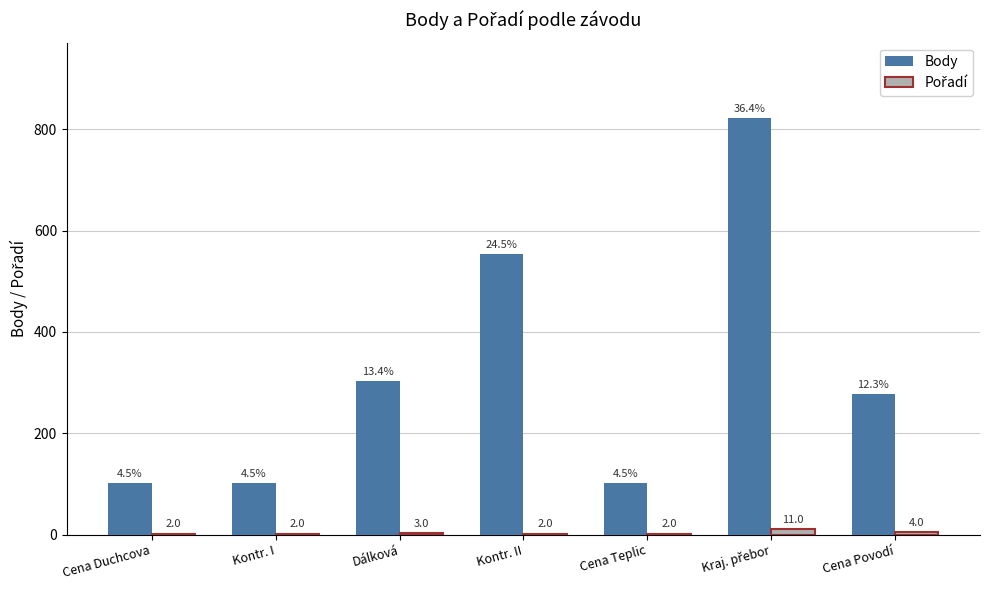

Which series has the widest spread of values?

Body